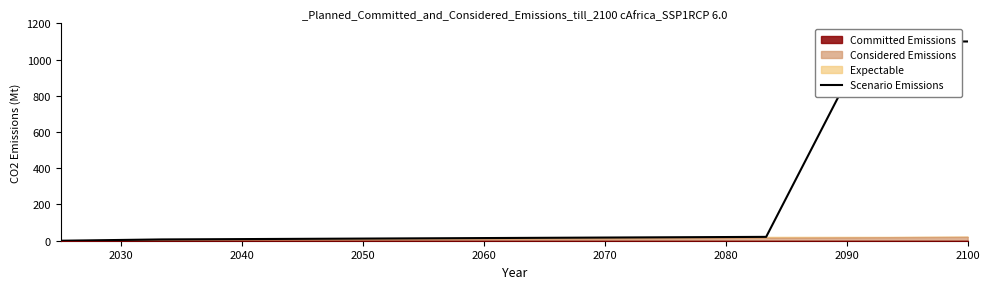

Reading left to right, transcribe all the data shown in this chart.

0.0	7.1	9.5	11.8	14.2	16.6	18.9	21.3	1100.0	1100.0